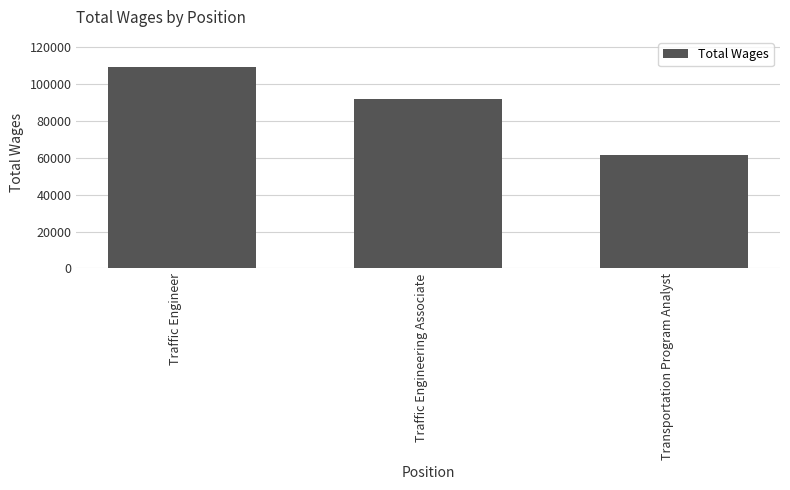

How many values are between 61806 and 109283?

3